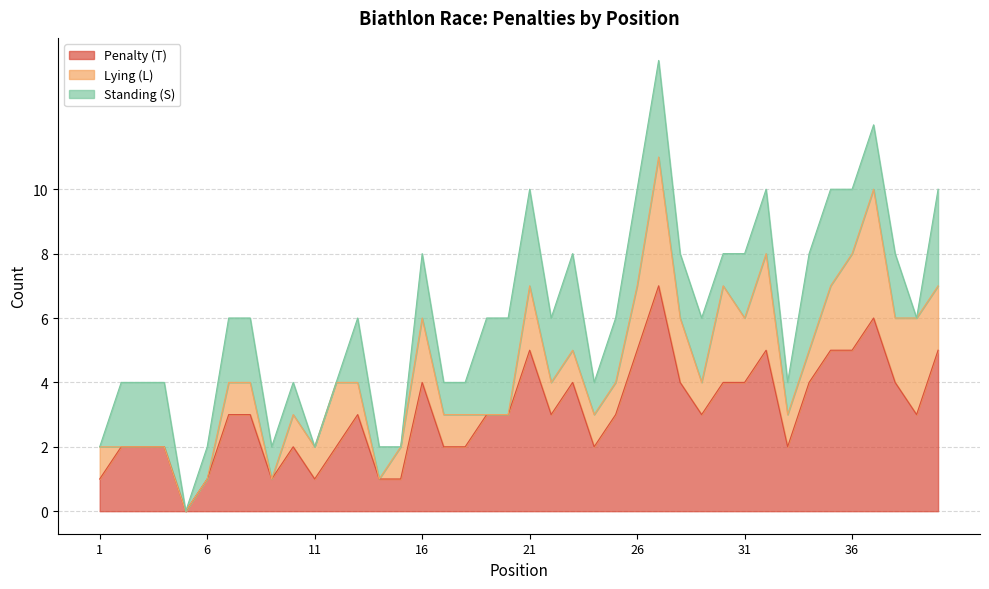

True or false: Penalty (T) has a value of 0 at 5.

True